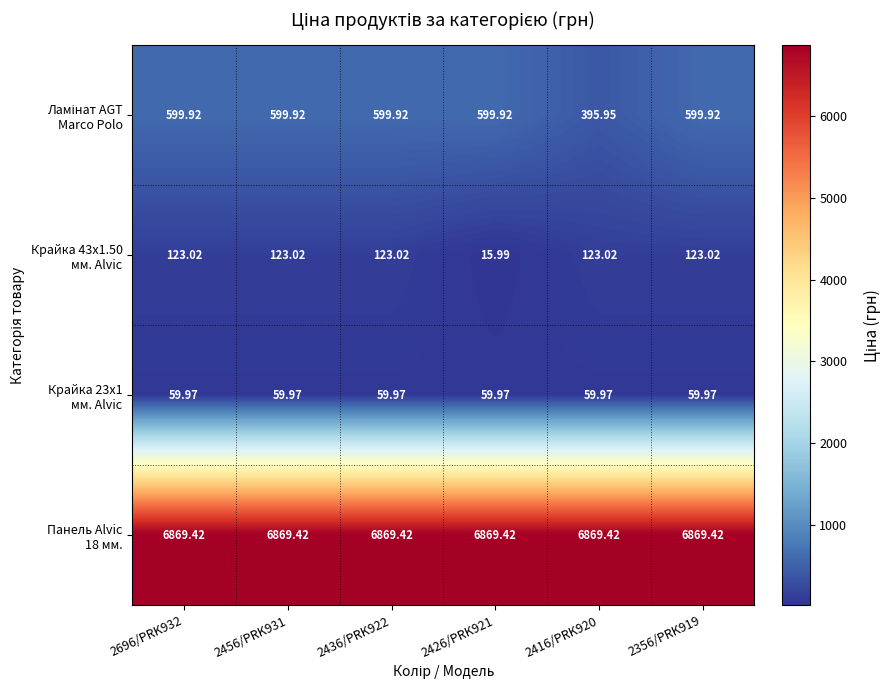

Which series changed the most between 2696/PRK932 and 2426/PRK921?

Крайка 43x1.50 мм. Alvic